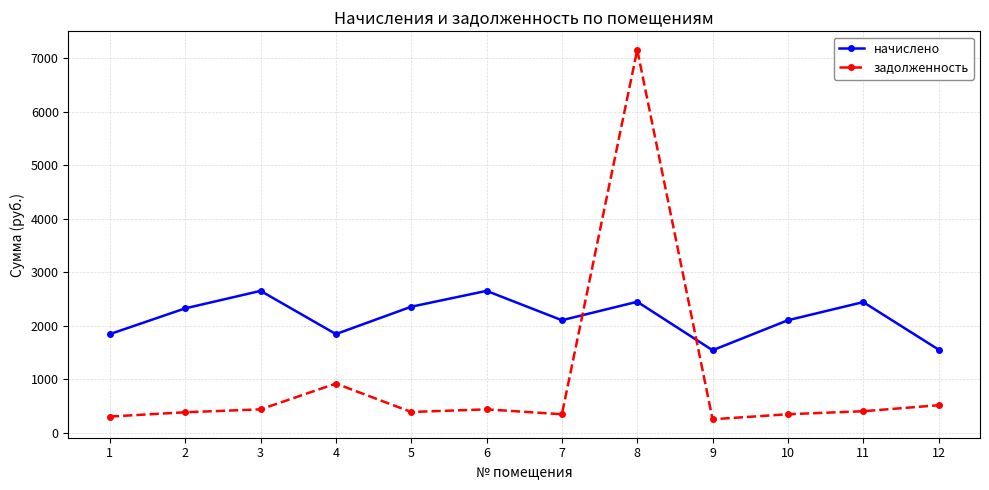

What is the greatest value displayed?

7152.1